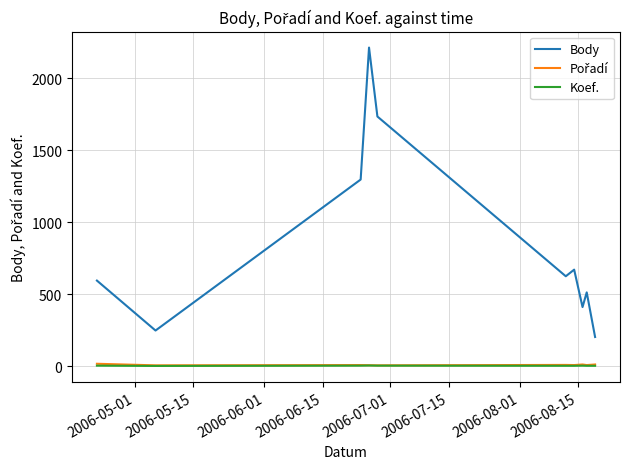

What is the maximum value shown in the chart?

2213